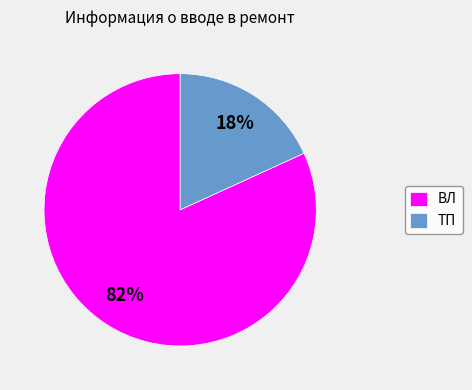

Is there a majority slice in this chart?

Yes